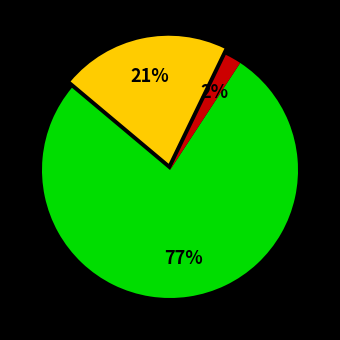

To the nearest percent, what is the difference between the largest and smallest slice percentages?

75%